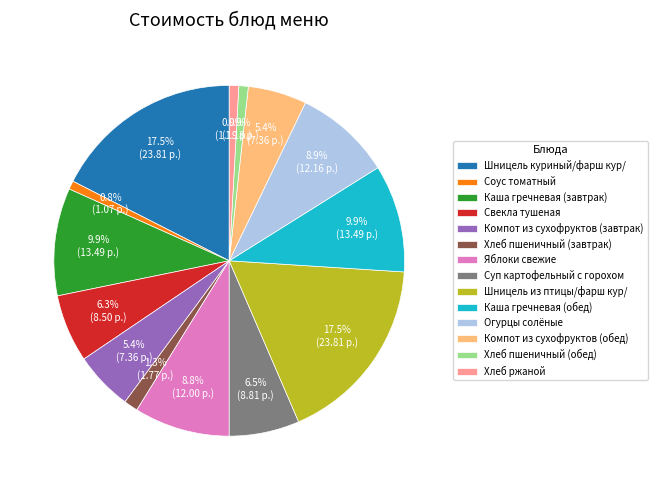

Is Свекла тушеная the majority of the pie?

No